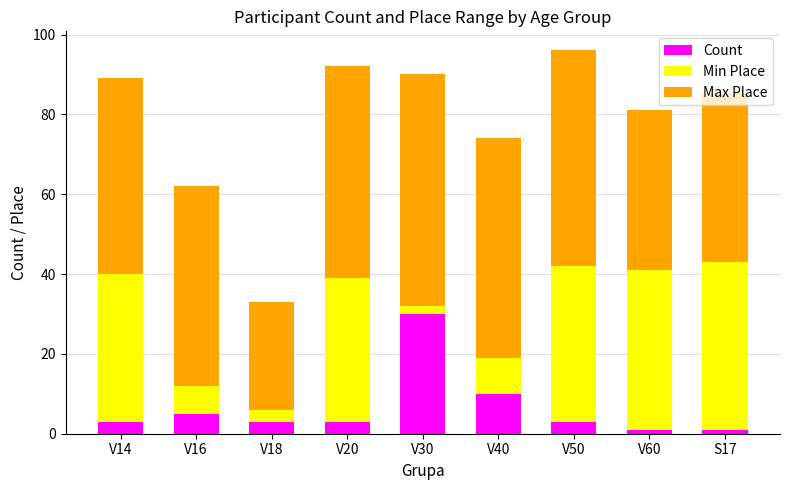

What is the maximum value for Count?

30